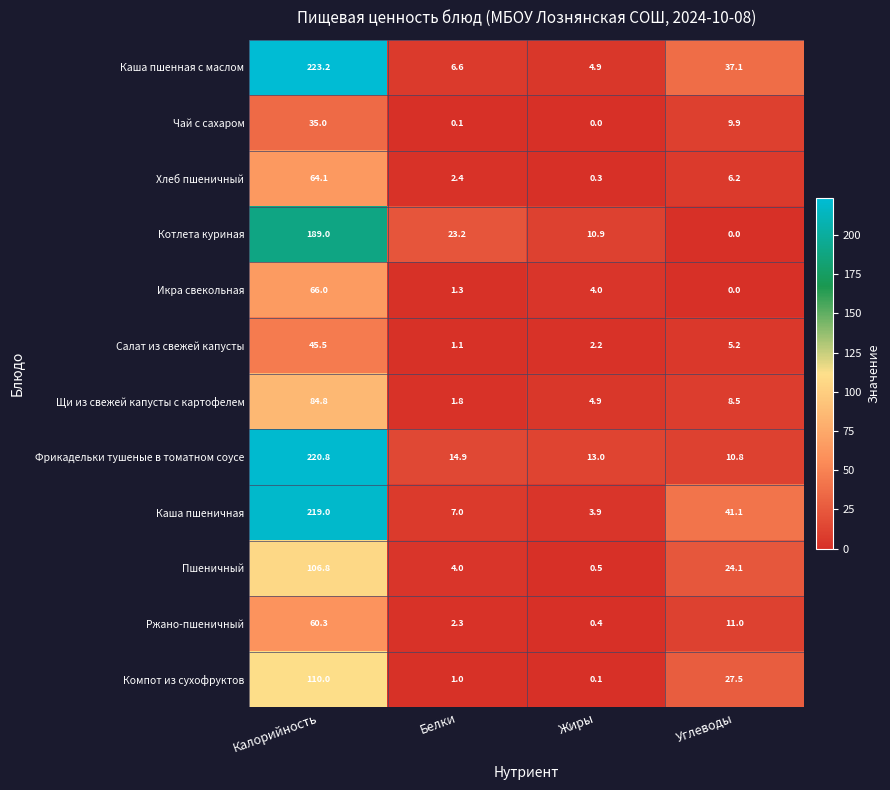

What is the sum of all Щи из свежей капусты с картофелем values?

100.0